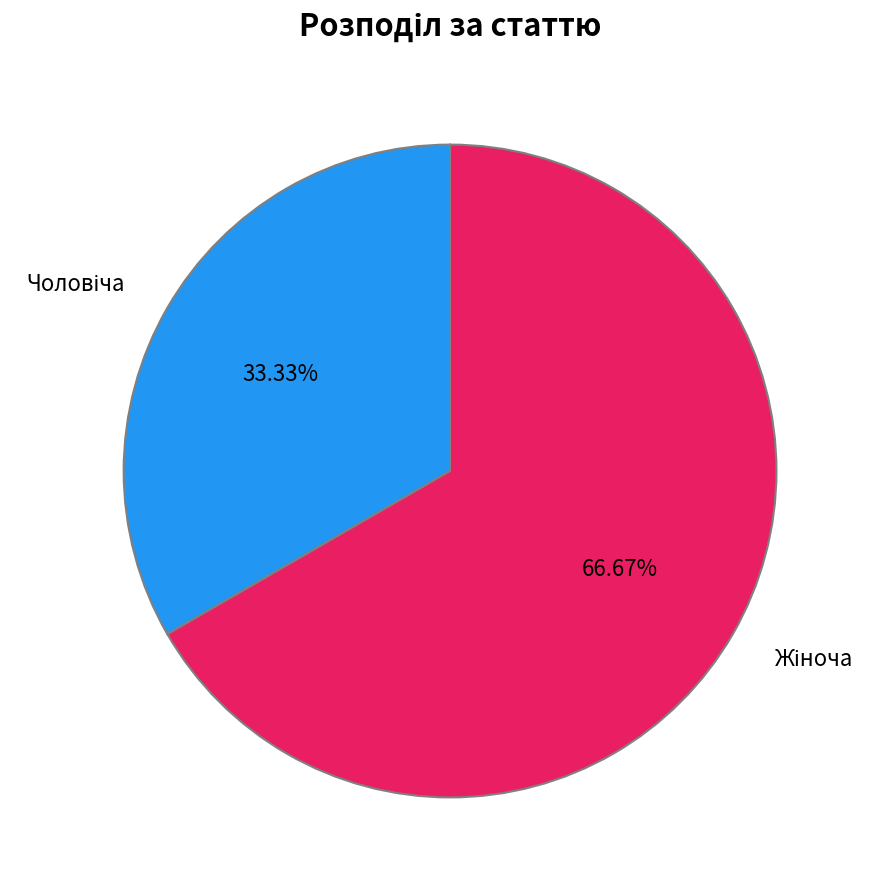

Does any single category account for the majority?

Yes